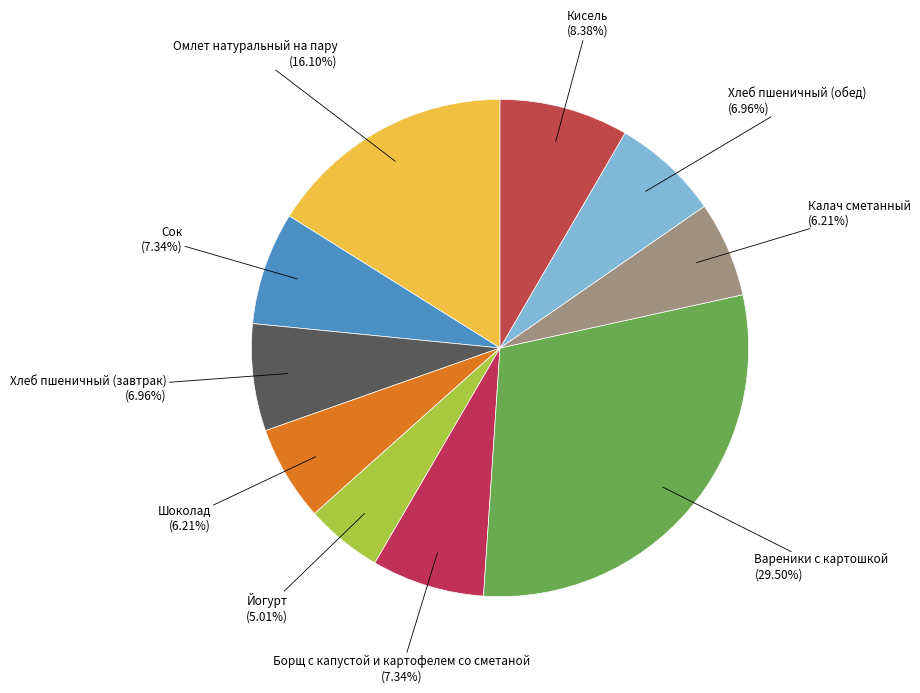

How many segments does this pie chart have?

10